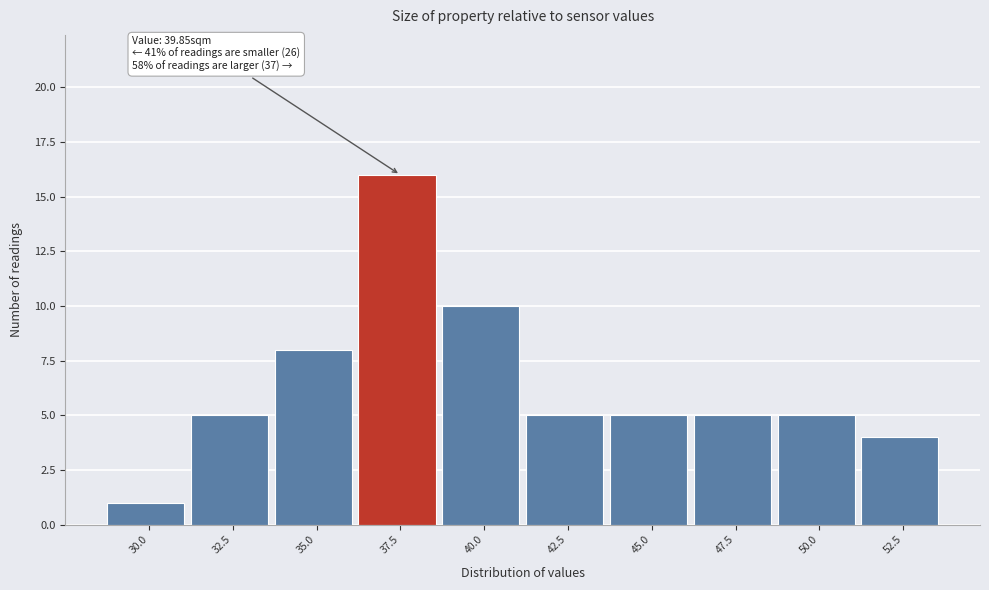

Reading left to right, what are all the values shown in this chart?

30.0=1	32.5=5	35.0=8	37.5=16	40.0=10	42.5=5	45.0=5	47.5=5	50.0=5	52.5=4